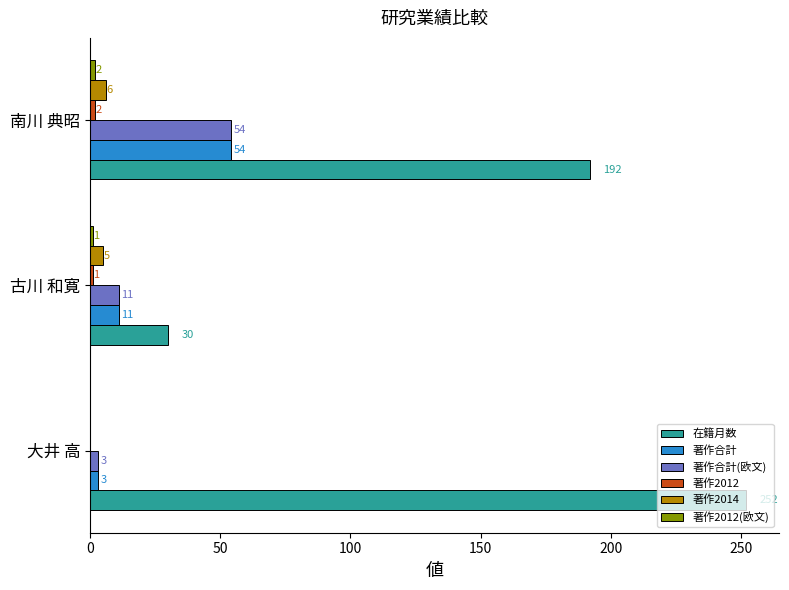

At which label is 著作2014 closest to 3?

古川 和寛